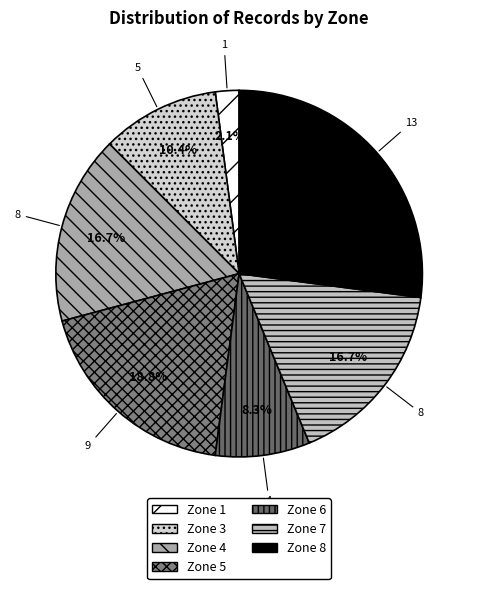

To the nearest percent, what portion does Zone 7 represent?

17%